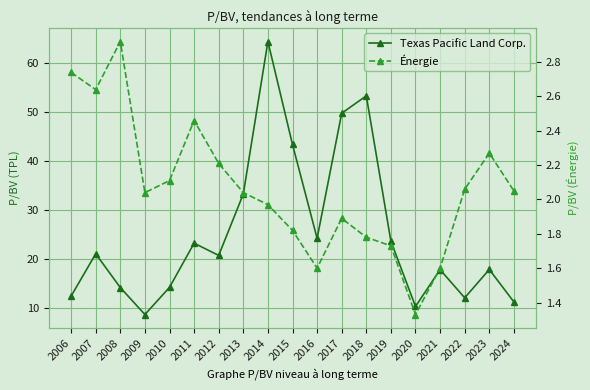

True or false: Texas Pacific Land Corp. has a value of 20.4 at 2014.

False